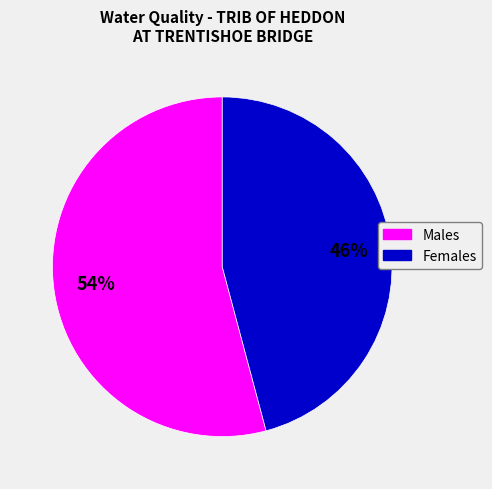

Is there a majority slice in this chart?

Yes